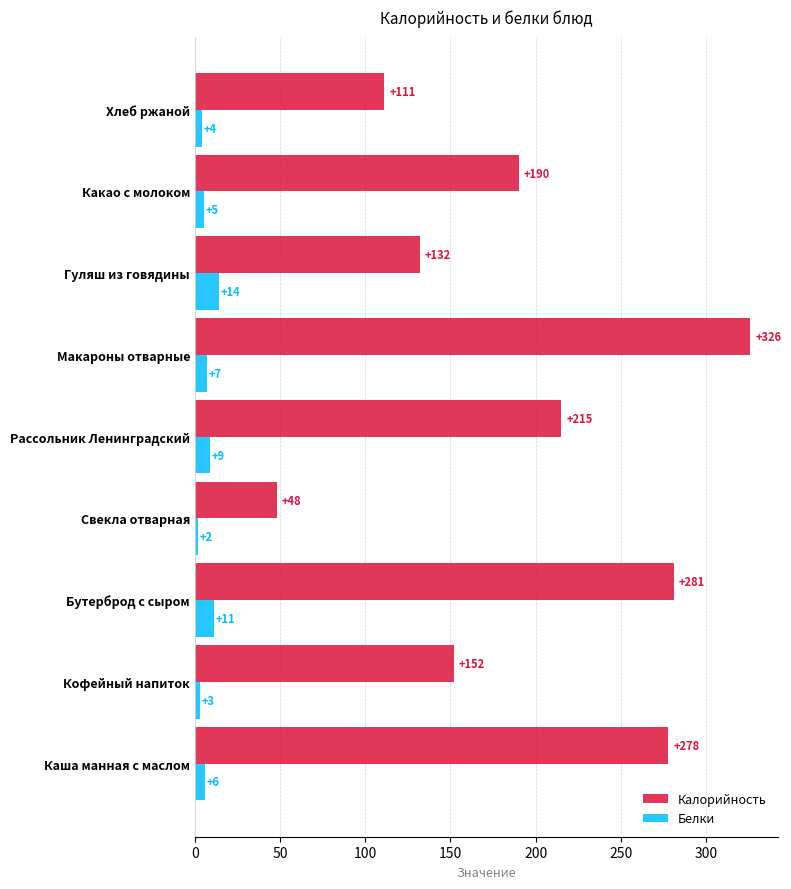

What is the average value of the Калорийность series?

193